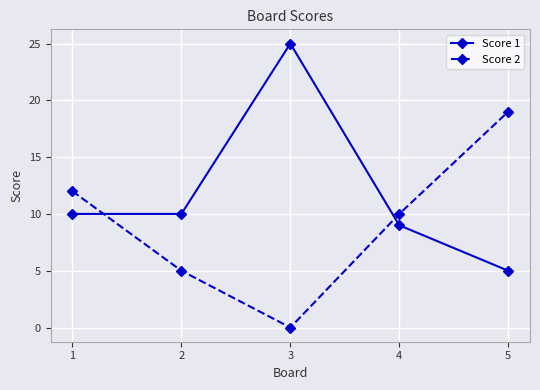

The Score 1 series shows 25 at 3. True or false?

True